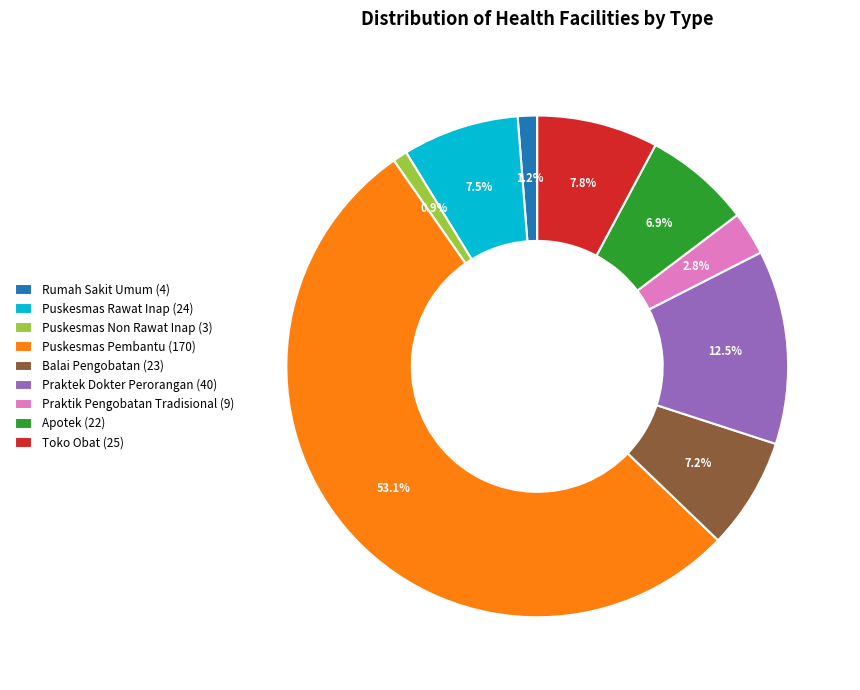

What is the majority slice?

Puskesmas Pembantu